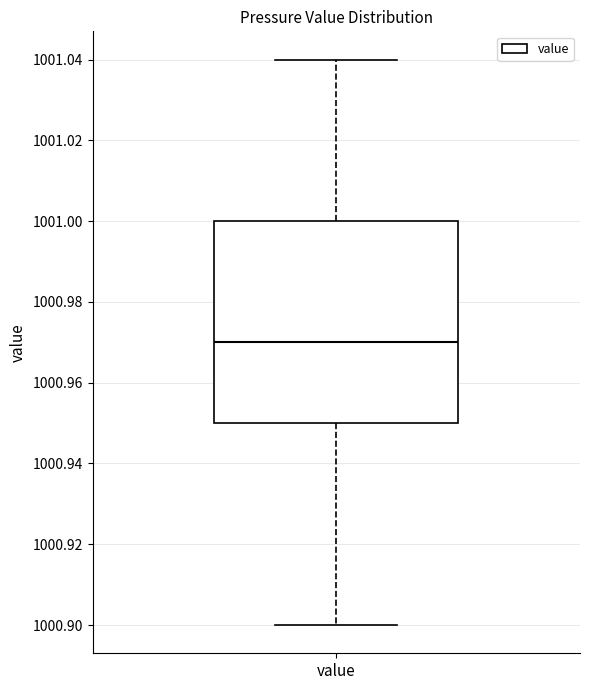

Read this box plot against the y-axis: the position of the median line, the range covered by the box, and the ends of both whiskers. The values are not printed on the chart, so give them approximately, as read against the axis.

median 1000.97, box 1000.95 to 1001.00, whiskers 1000.90 to 1001.04